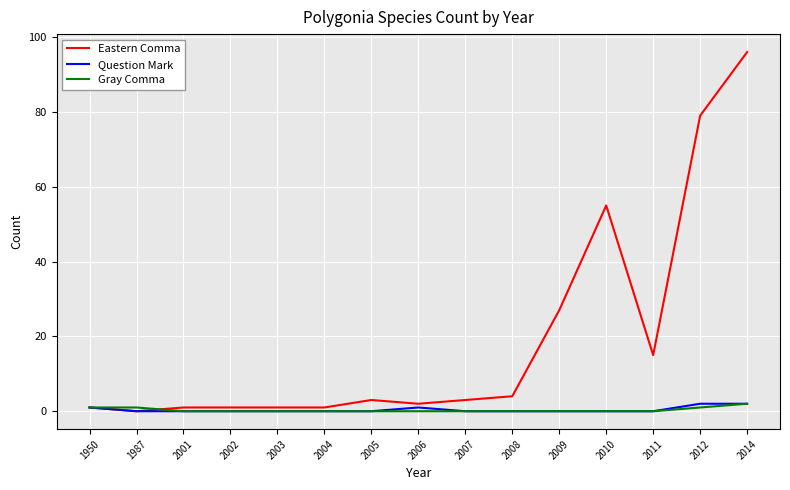

Which series has the widest spread of values?

Eastern Comma